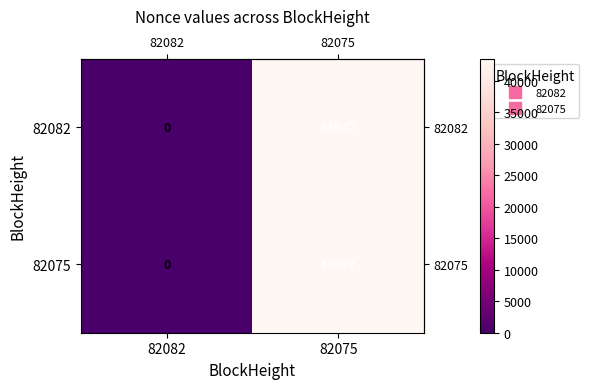

The value of 82082 at 82075 is 75680. True or false?

False